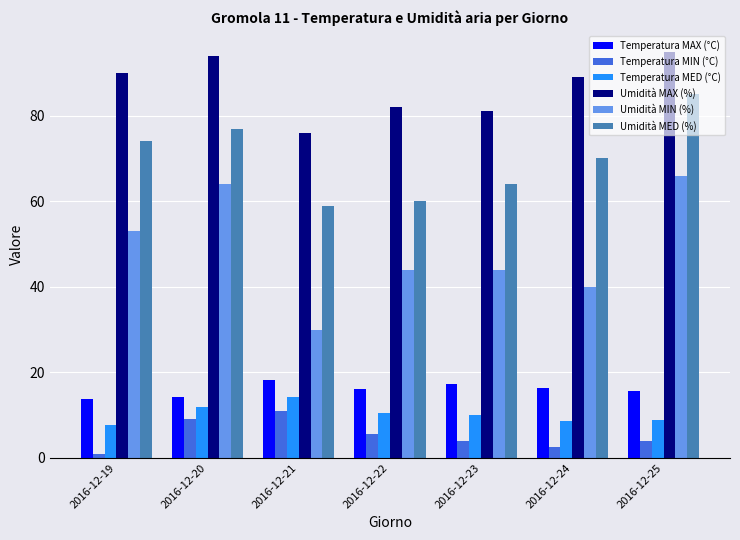

Rank the series at 2016-12-23 from highest to lowest value.

Umidità MAX (%), Umidità MED (%), Umidità MIN (%), Temperatura MAX (°C), Temperatura MED (°C), Temperatura MIN (°C)